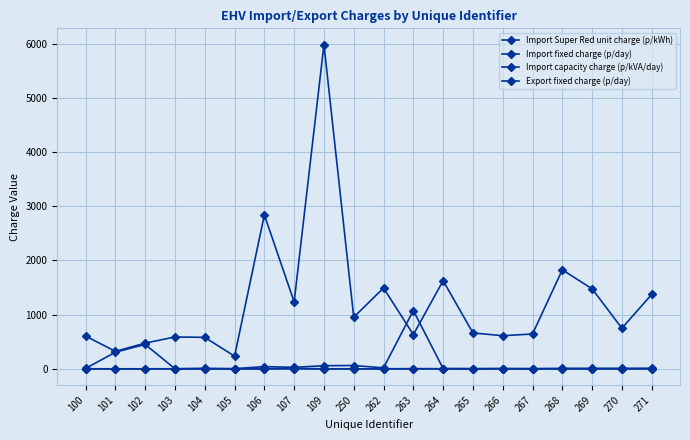

How many lines are shown in the chart?

4